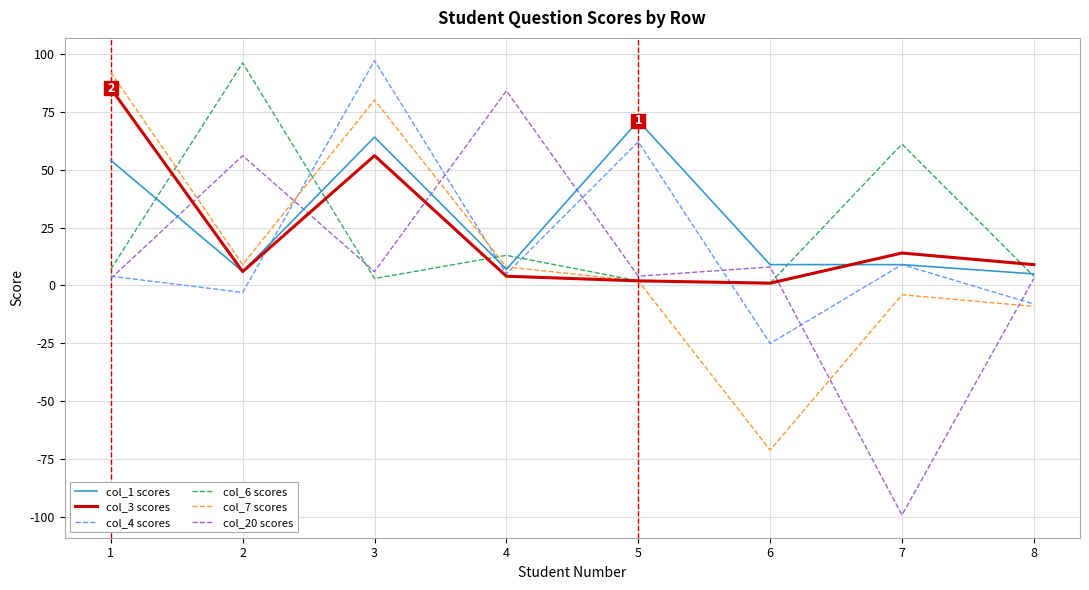

What is the maximum value shown in the chart?

97